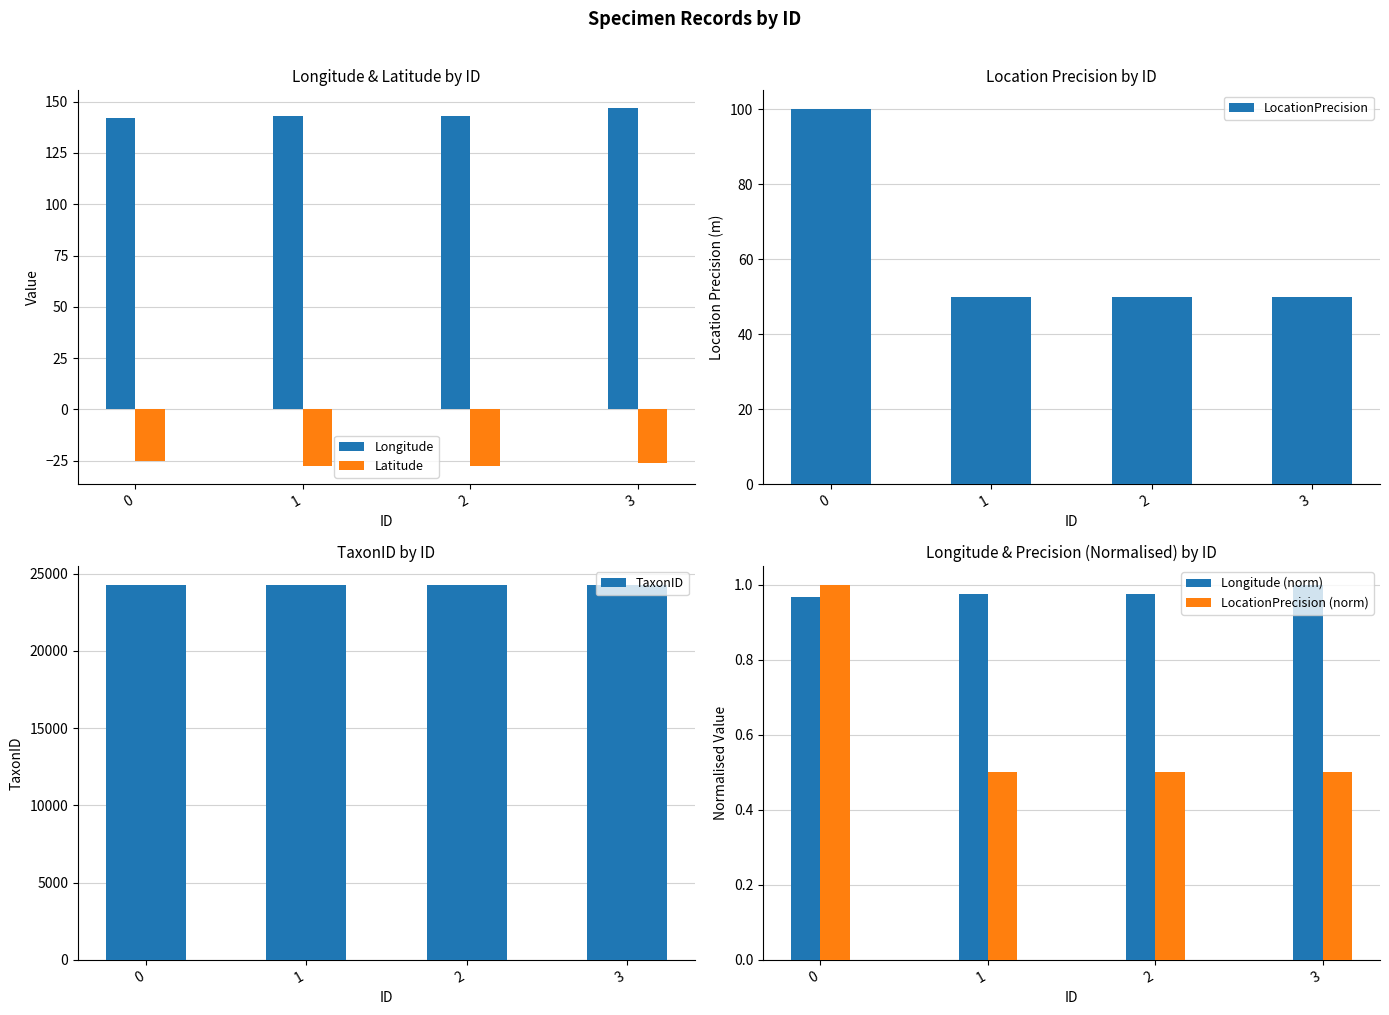

List the labels in order of Latitude value, largest first.

0, 3, 1, 2